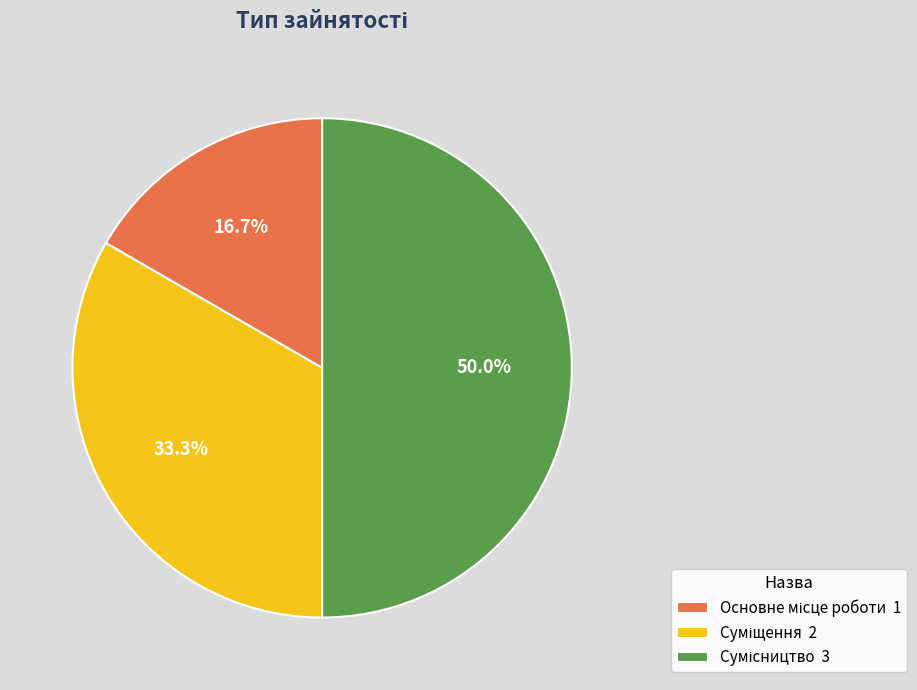

How many segments does this pie chart have?

3